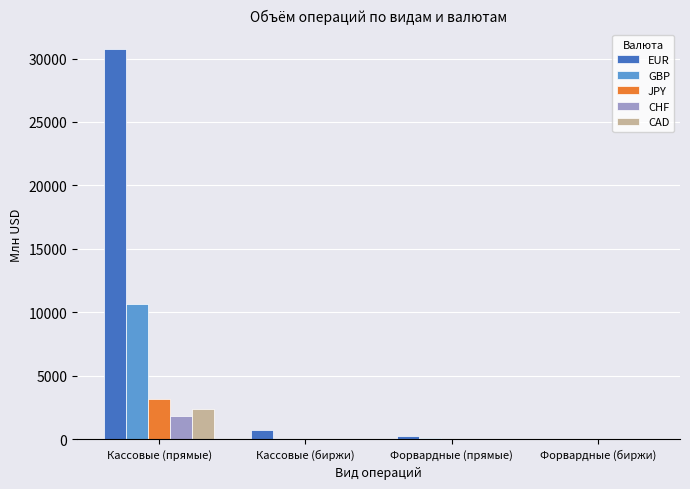

Is the value of CHF at Форвардные (биржи) greater than the value of EUR at Кассовые (биржи)?

No